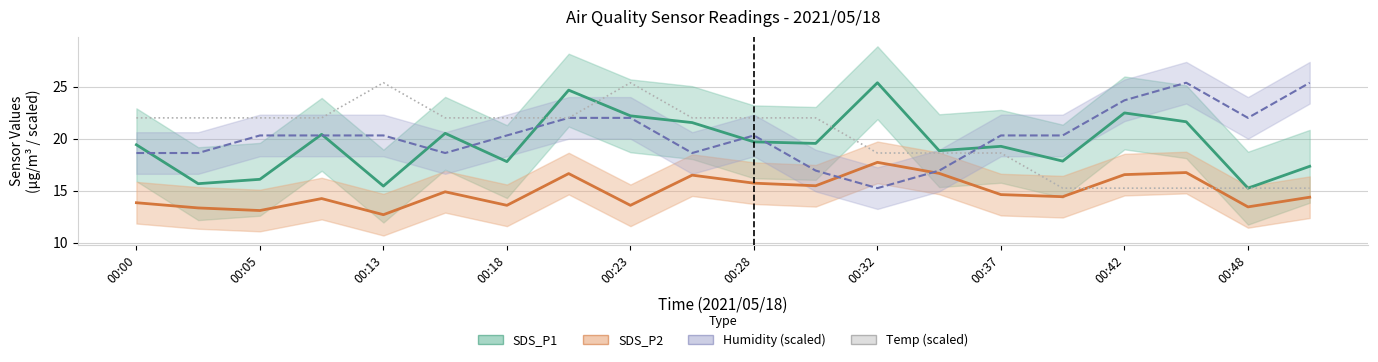

True or false: SDS_P2 has more than 2 interior local peaks.

True